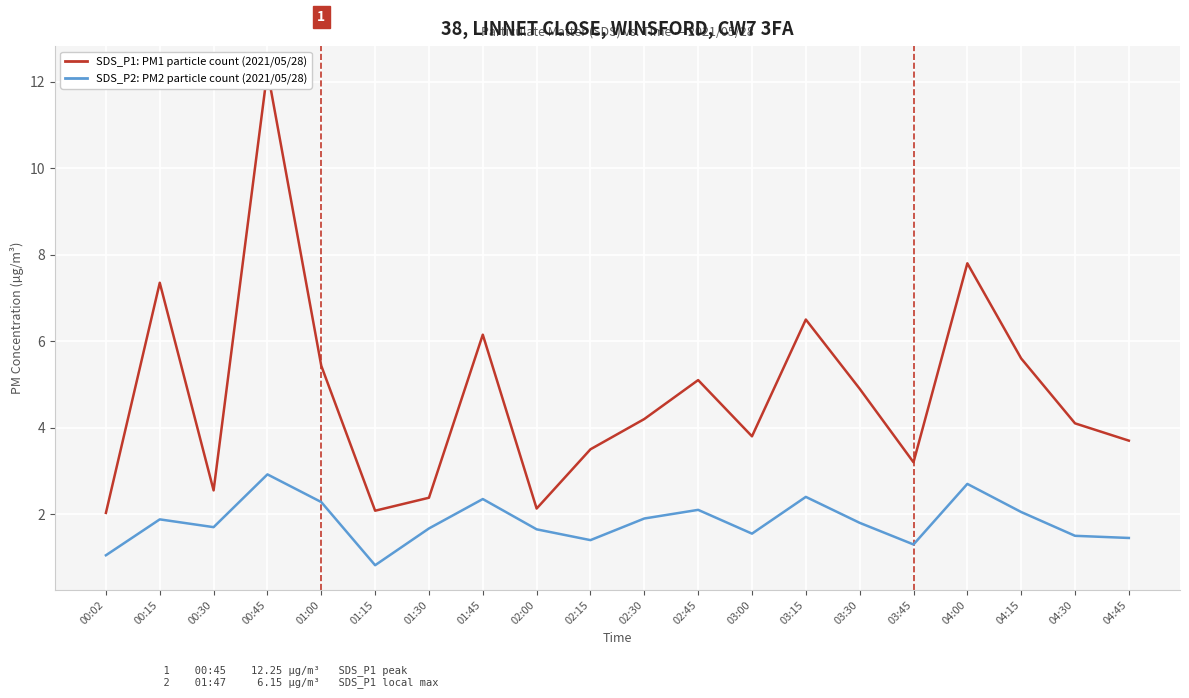

What are all the series names shown in the legend?

SDS_P1, SDS_P2